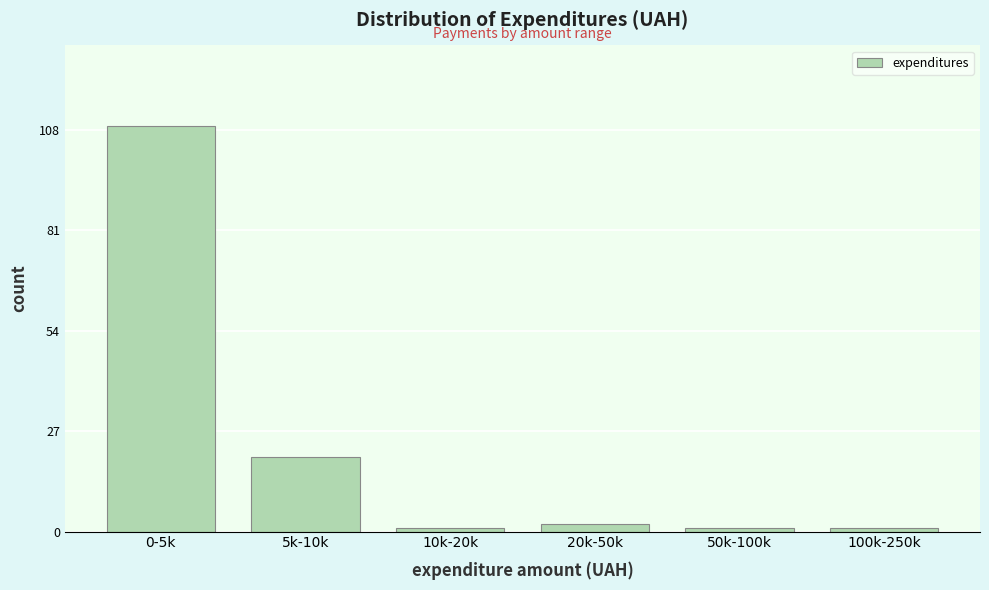

Reading left to right, list all the values displayed in this chart.

109	20	1	2	1	1